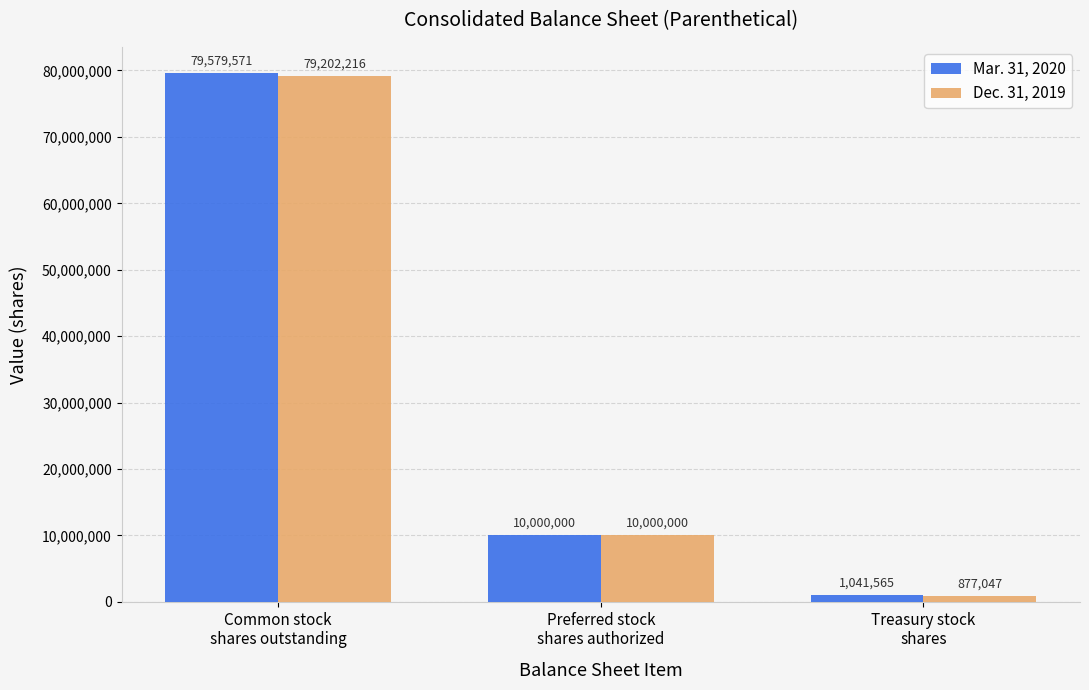

How many distinct data groups are displayed?

2